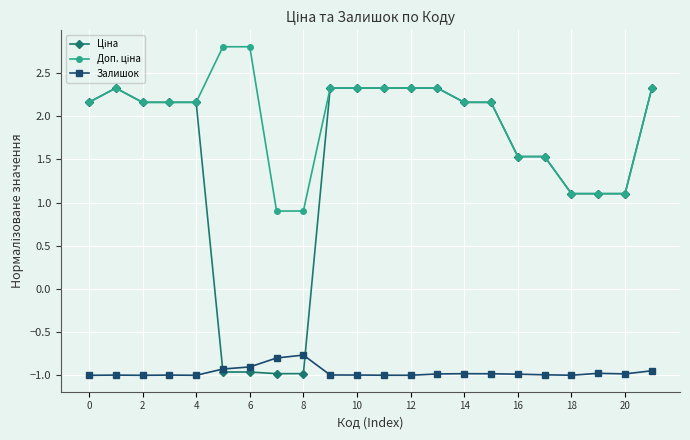

What is the smallest value displayed?

-1.0